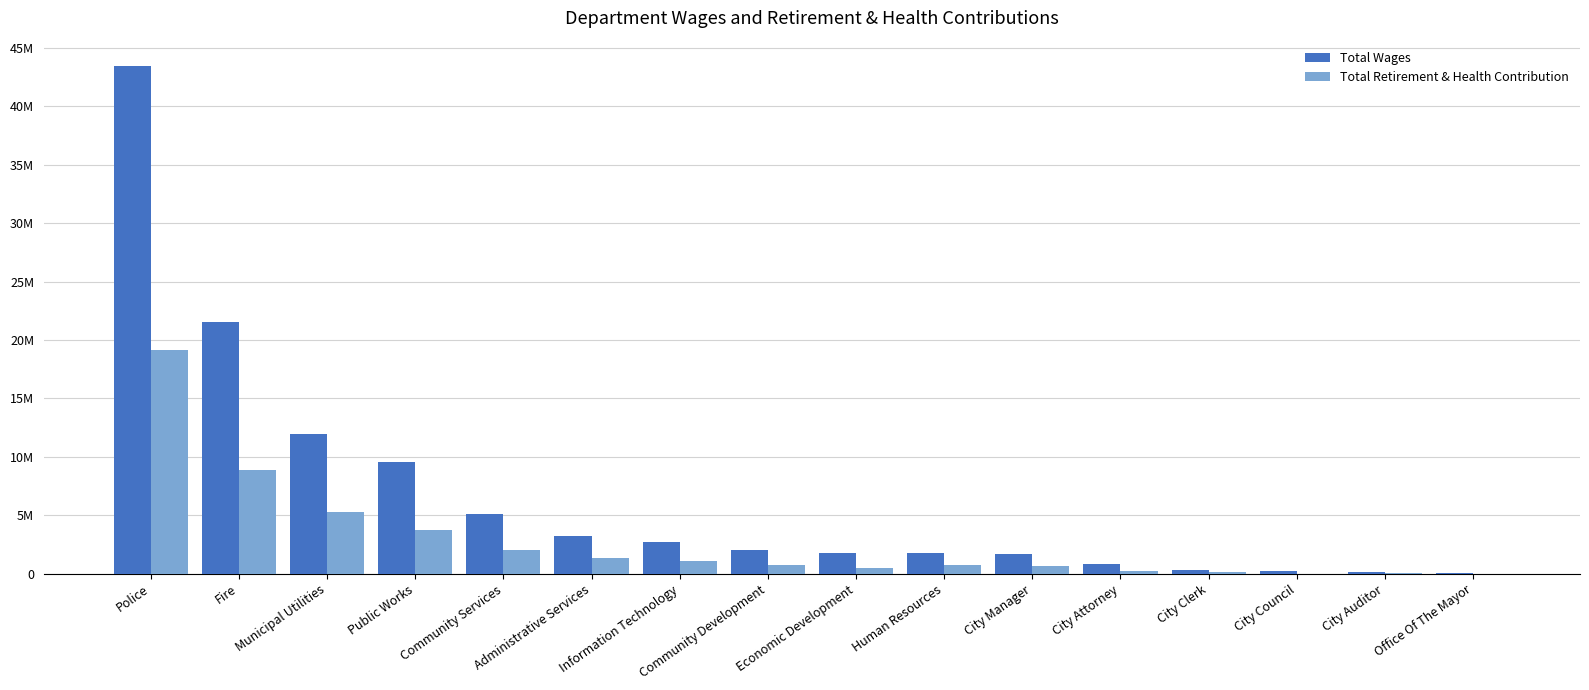

Rank the categories by Total Retirement & Health Contribution value from highest to lowest.

Police, Fire, Municipal Utilities, Public Works, Community Services, Administrative Services, Information Technology, Human Resources, Community Development, City Manager, Economic Development, City Attorney, City Clerk, City Auditor, Office Of The Mayor, City Council